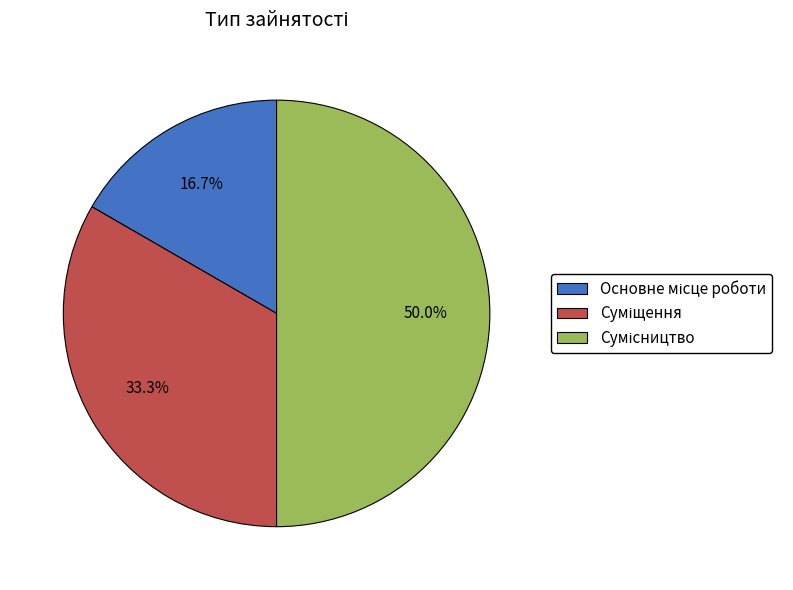

Between Суміщення and Сумісництво, which is larger?

Сумісництво